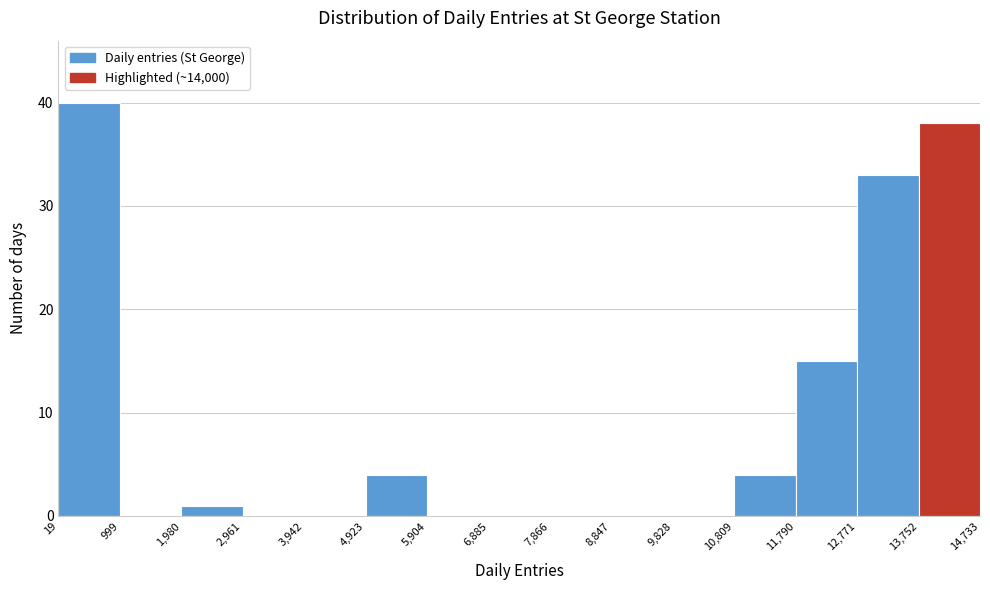

Reading left to right, list every bar in this chart as the range it spans on the x-axis followed by its height. The values are not printed on the chart, so give them approximately, as read against the axis.

19 to 999: 40
999 to 1,980: 0
1,980 to 2,961: 1
2,961 to 3,942: 0
3,942 to 4,923: 0
4,923 to 5,904: 4
5,904 to 6,885: 0
6,885 to 7,866: 0
7,866 to 8,847: 0
8,847 to 9,828: 0
9,828 to 10,809: 0
10,809 to 11,790: 4
11,790 to 12,771: 15
12,771 to 13,752: 33
13,752 to 14,733: 38